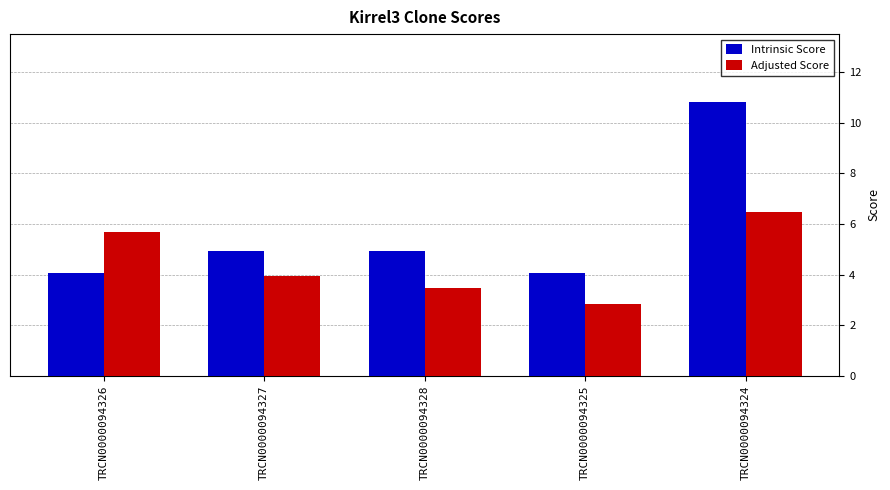

What is the label of the 4th bar from the left?

TRCN0000094325